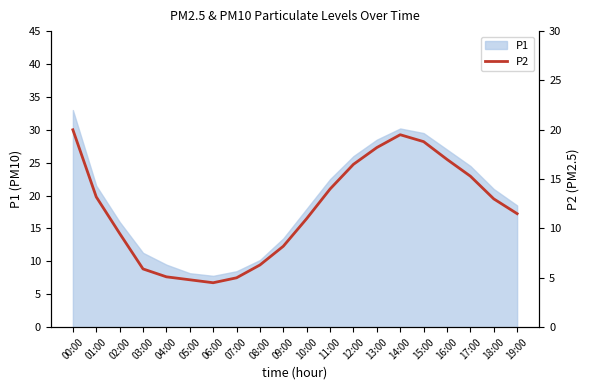

Reading left to right, extract all data points from this chart.

00:00=20.0	01:00=13.2	02:00=9.5	03:00=5.9	04:00=5.1	05:00=4.8	06:00=4.5	07:00=5.0	08:00=6.3	09:00=8.2	10:00=11.0	11:00=14.0	12:00=16.5	13:00=18.2	14:00=19.5	15:00=18.8	16:00=17.0	17:00=15.3	18:00=13.0	19:00=11.5